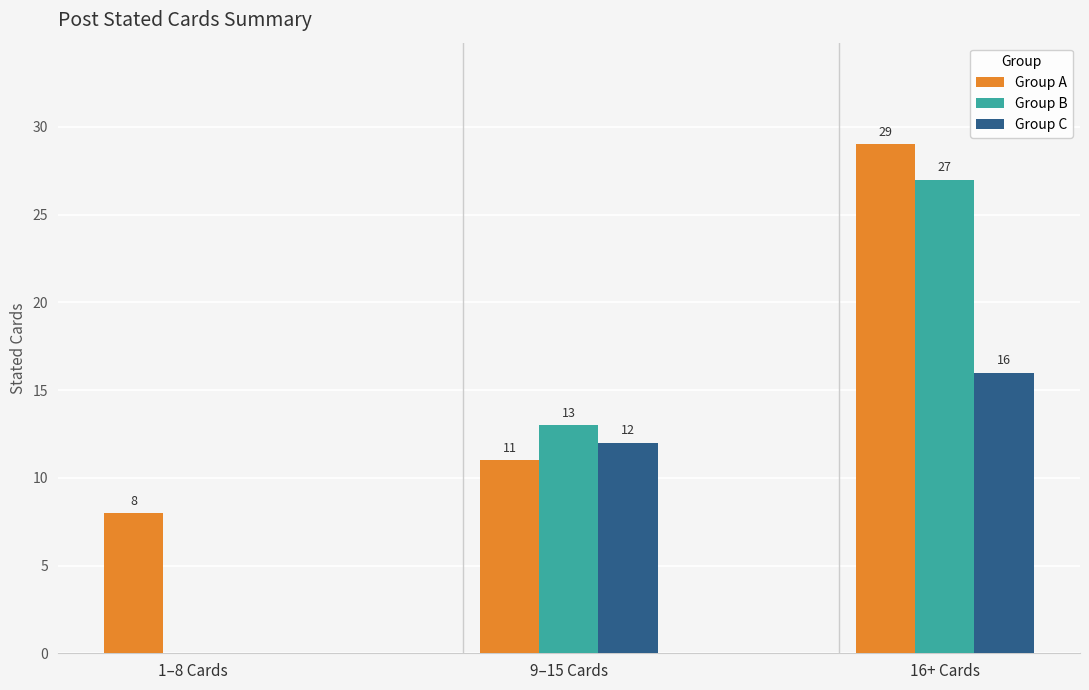

Read the Group B value at 9–15 Cards.

13